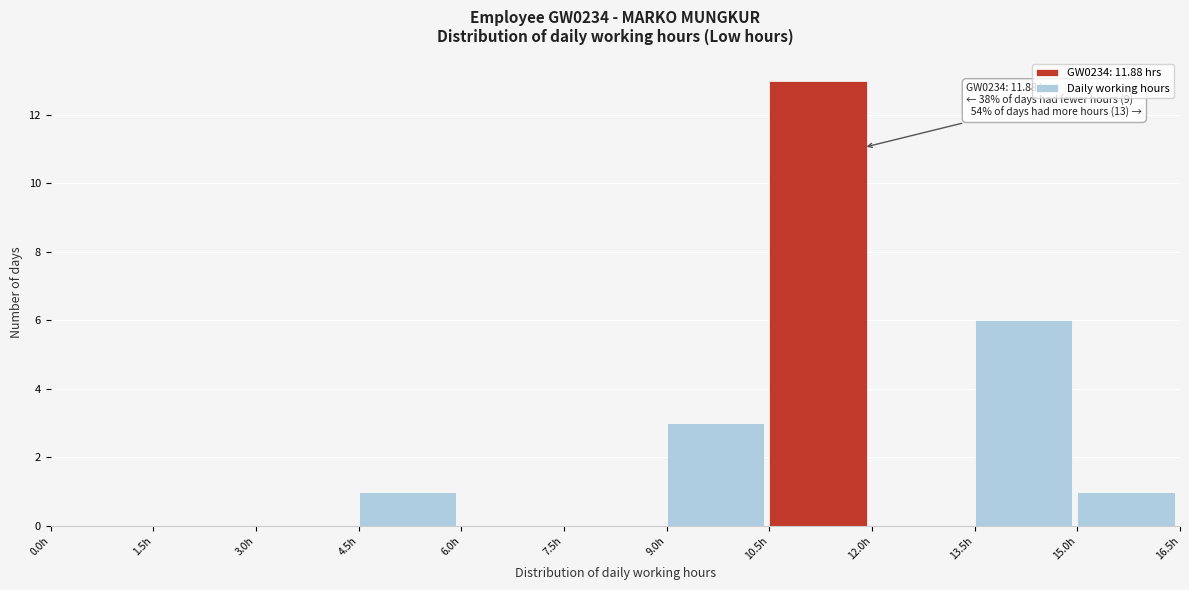

Over which range of the x-axis is the bar tallest?

10.5 to 12.0